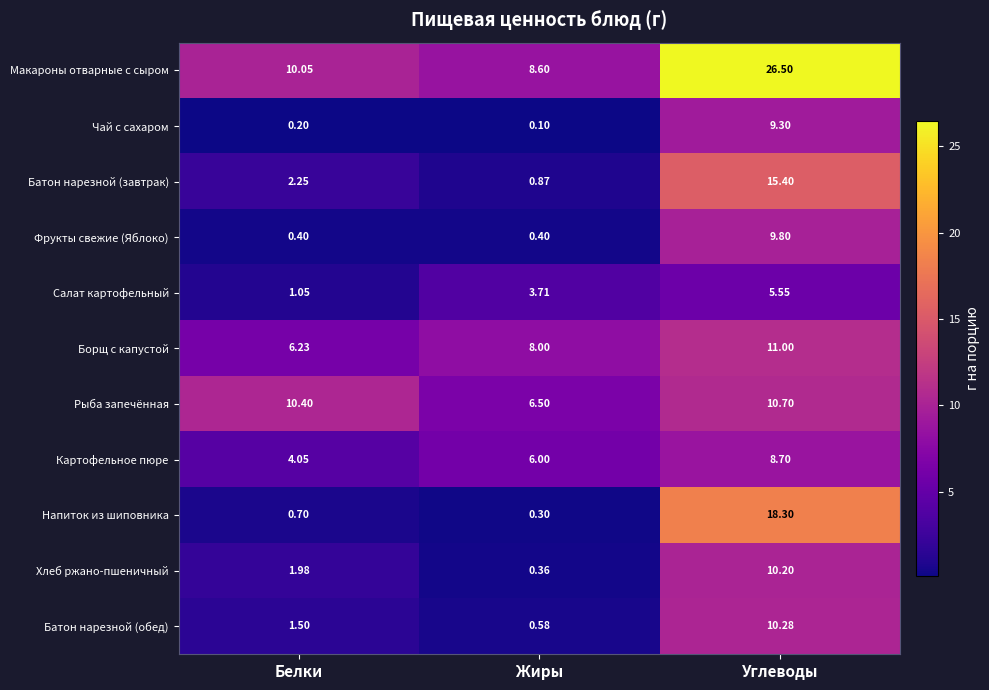

List the series in order of their peak value, lowest first.

Салат картофельный, Картофельное пюре, Чай с сахаром, Фрукты свежие (Яблоко), Хлеб ржано-пшеничный, Батон нарезной (обед), Рыба запечённая, Борщ с капустой, Батон нарезной (завтрак), Напиток из шиповника, Макароны отварные с сыром